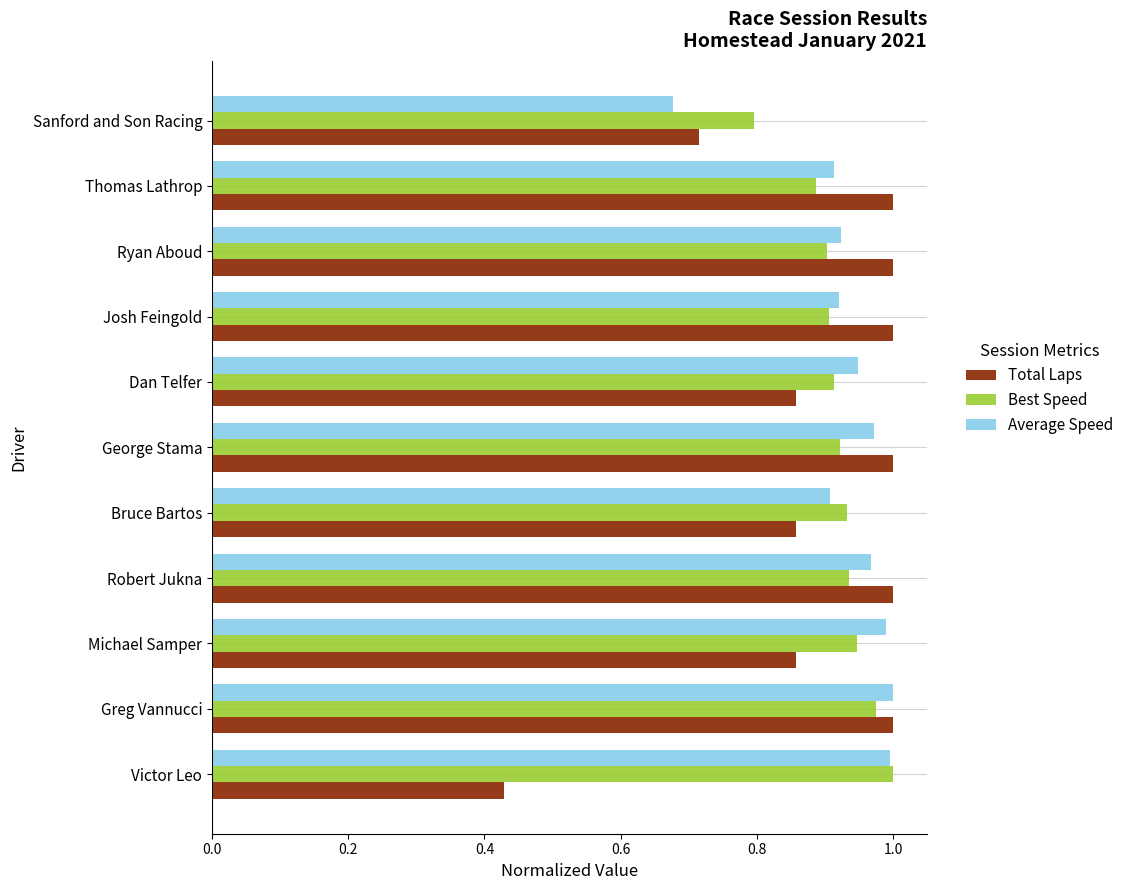

Is the value of Total Laps at Dan Telfer greater than the value of Average Speed at Sanford and Son Racing?

Yes